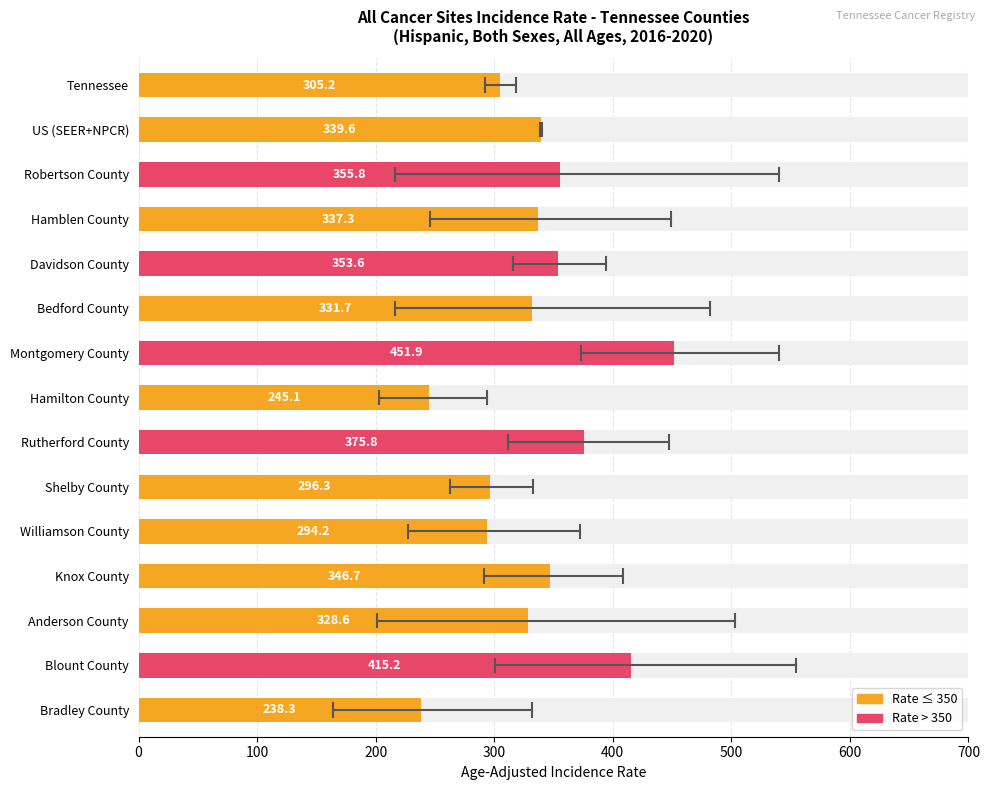

What is the minimum value shown in the chart?

238.3